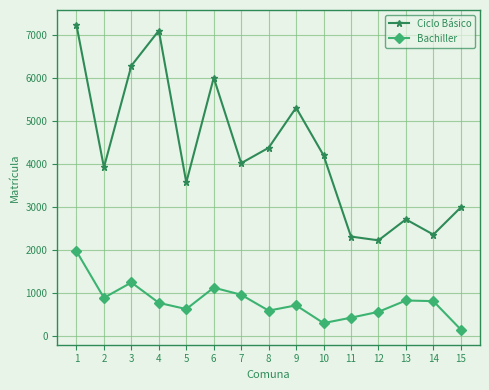

How many interior local peaks does the Bachiller series have?

4